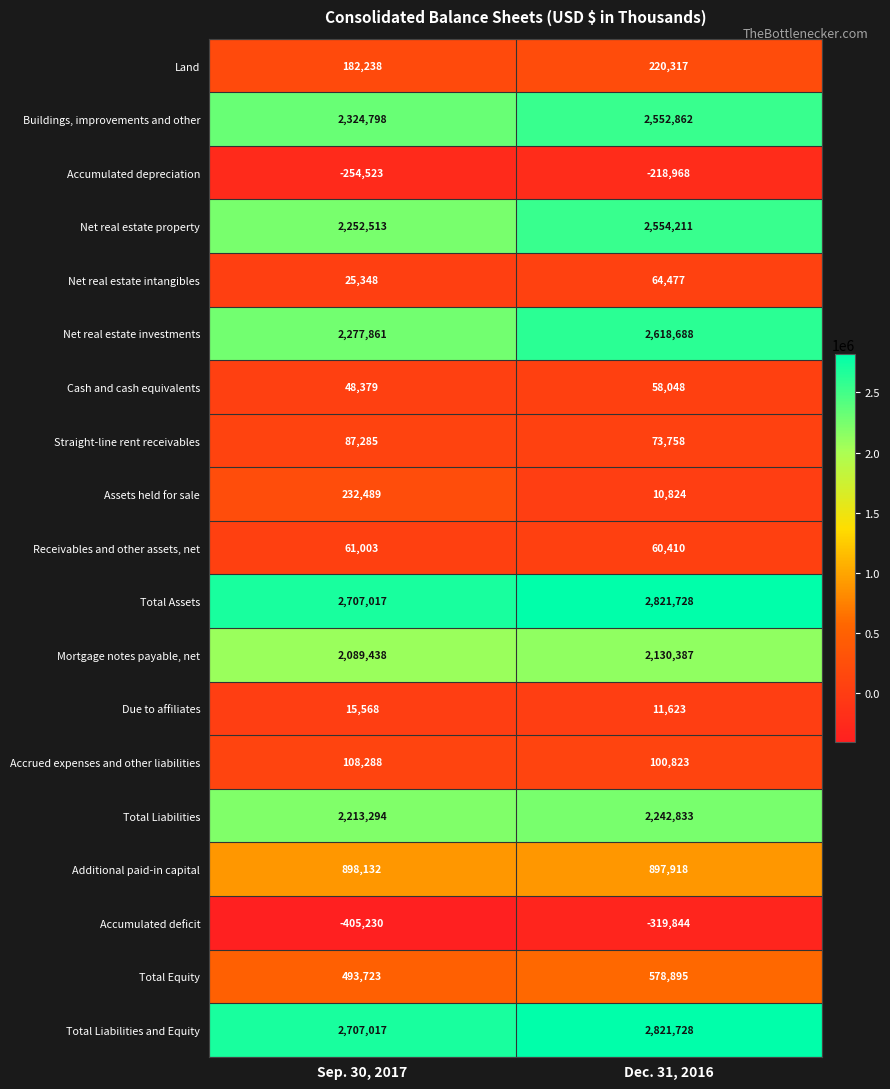

What is the difference between the Receivables and other assets, net values at Dec. 31, 2016 and Sep. 30, 2017?

593